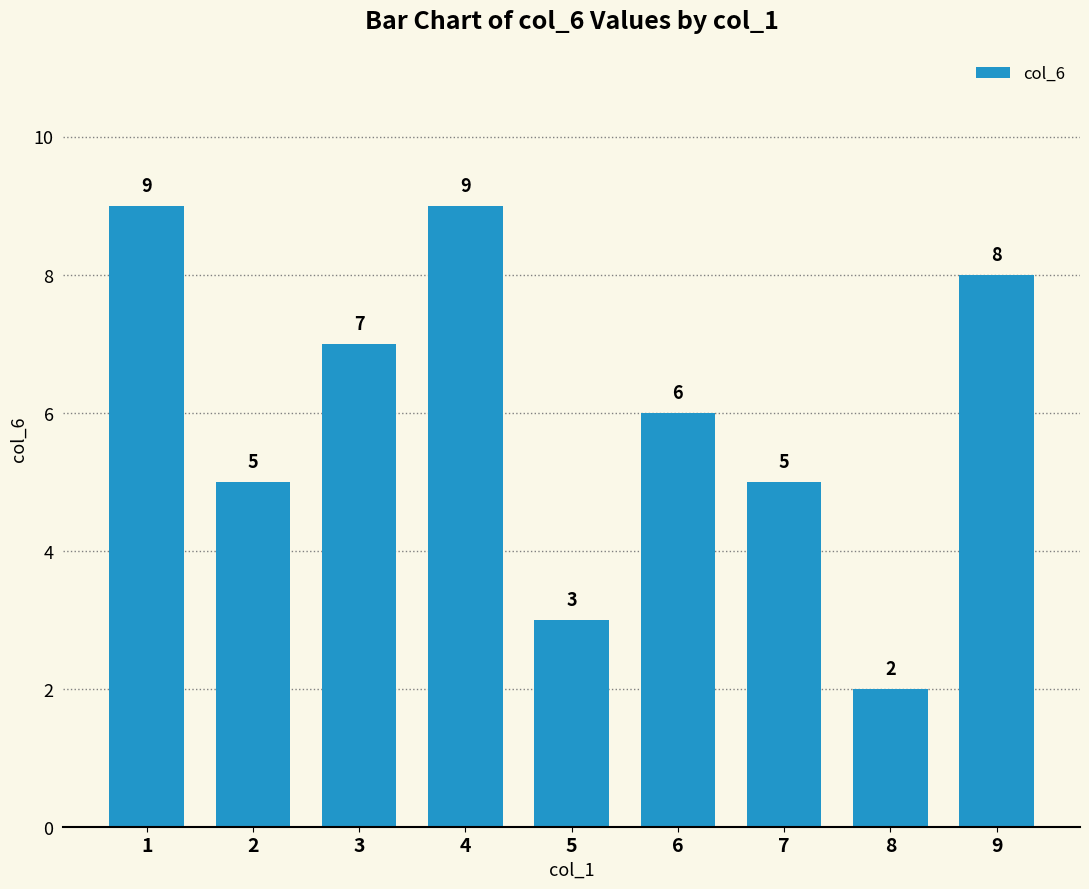

What is the approximate value at 1?

9